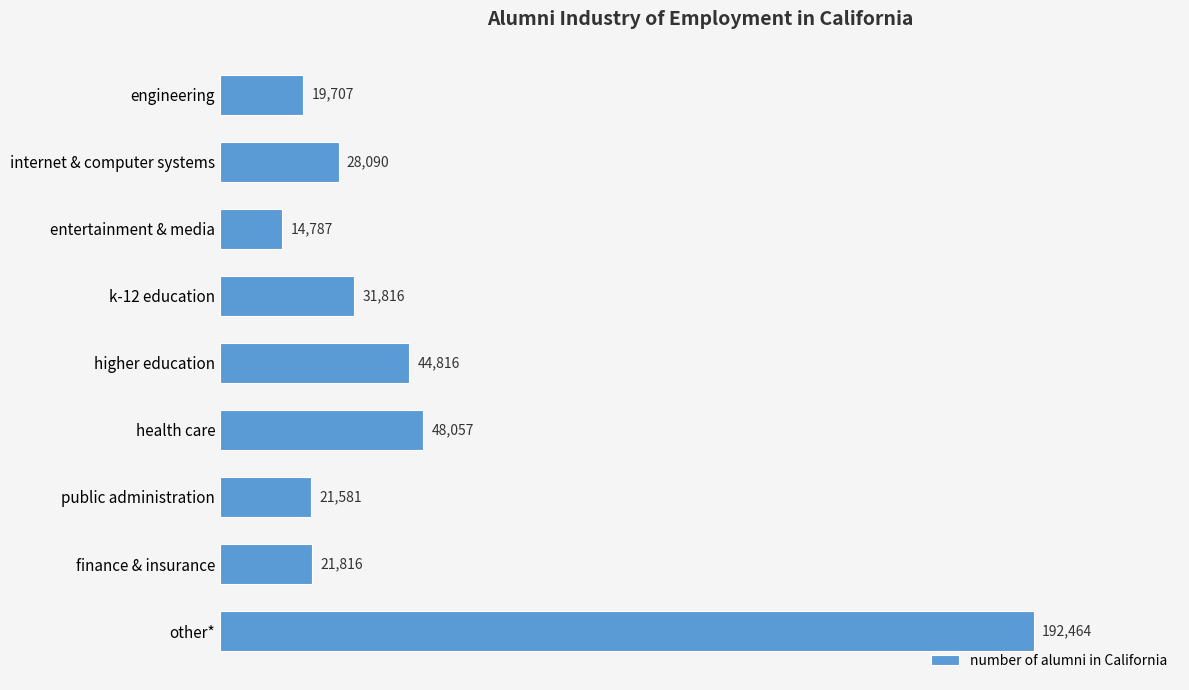

Rank the categories by value from highest to lowest.

other*, health care, higher education, k-12 education, internet & computer systems, finance & insurance, public administration, engineering, entertainment & media